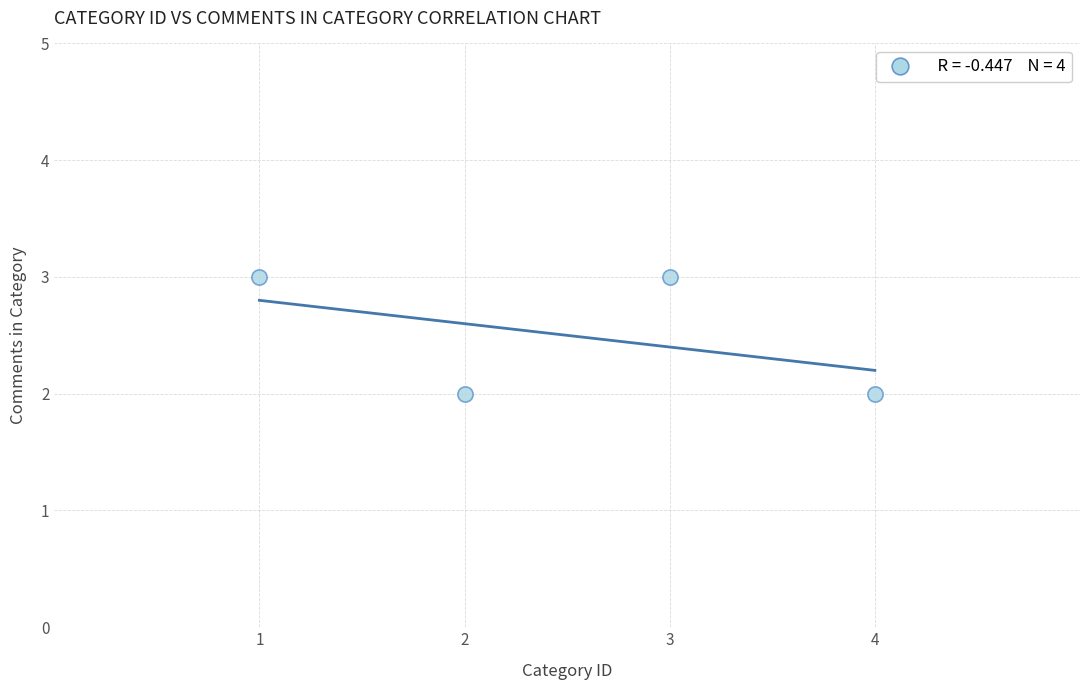

List the coordinates of all points as (Y, X) pairs, reading left to right.

(3, 1)  (2, 2)  (3, 3)  (2, 4)